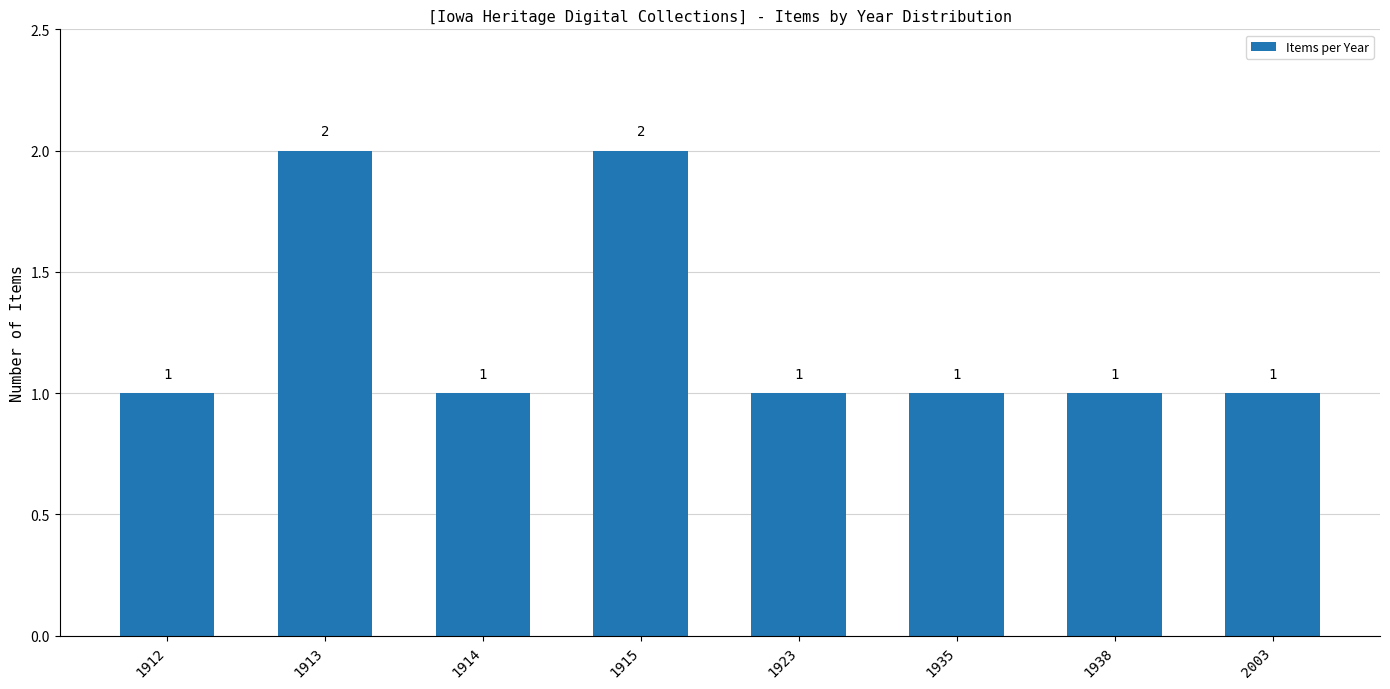

Reading left to right, what are all the values shown in this chart?

1	2	1	2	1	1	1	1